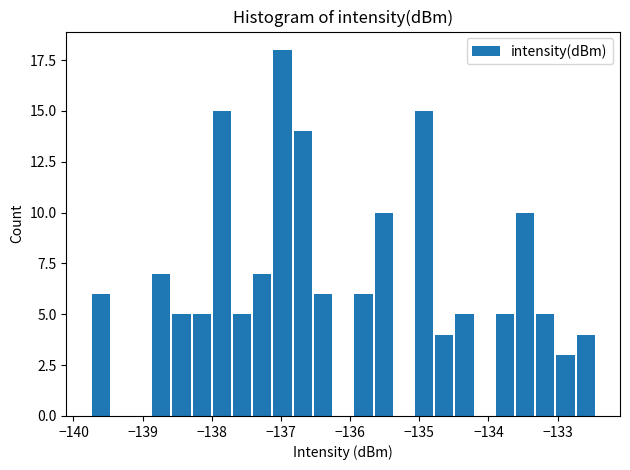

Read against the x-axis, roughly where is the centre of the tallest bar?

-137.0